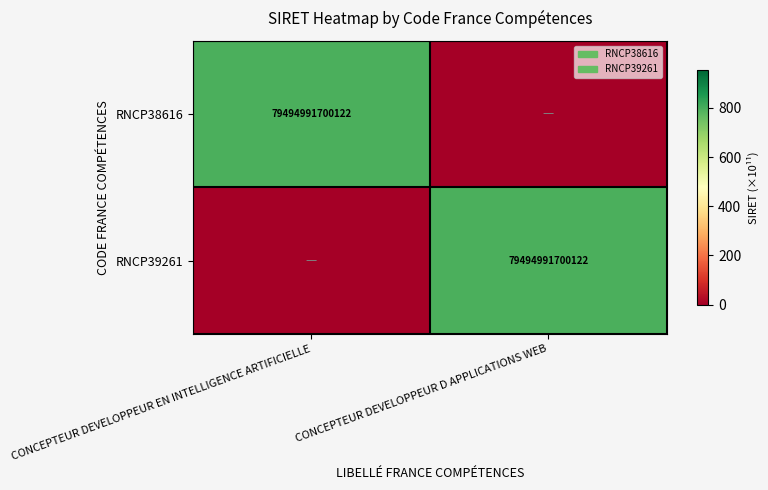

The value of RNCP39261 at CONCEPTEUR DEVELOPPEUR D APPLICATIONS WEB is 46351457276323. True or false?

False